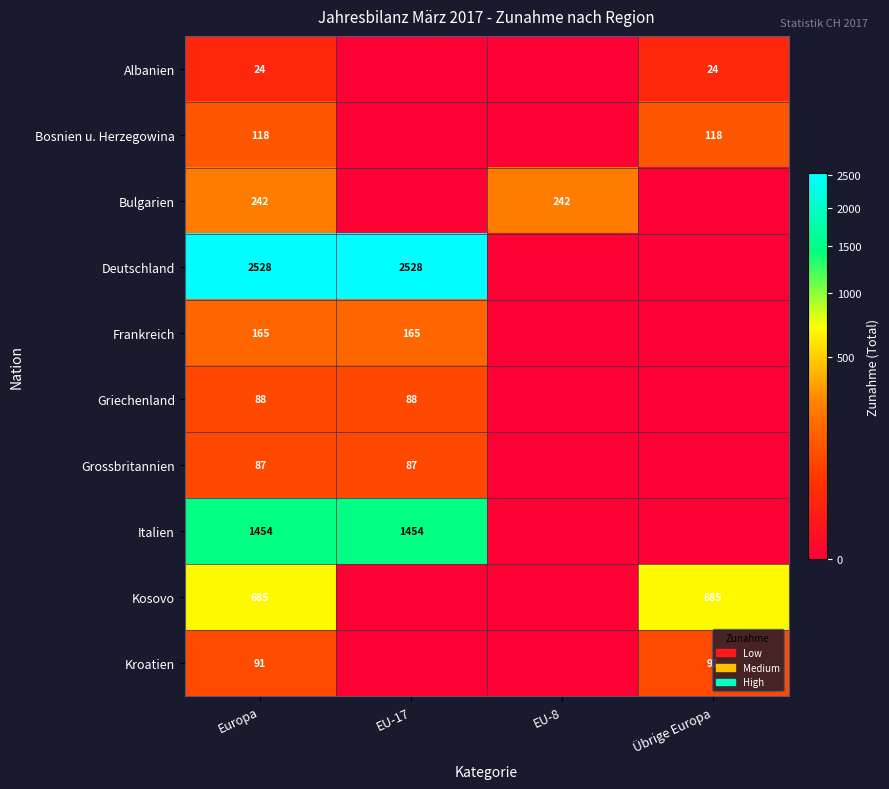

Rank the series at Europa from highest to lowest value.

Deutschland, Italien, Kosovo, Bulgarien, Frankreich, Bosnien u. Herzegowina, Kroatien, Griechenland, Grossbritannien, Albanien